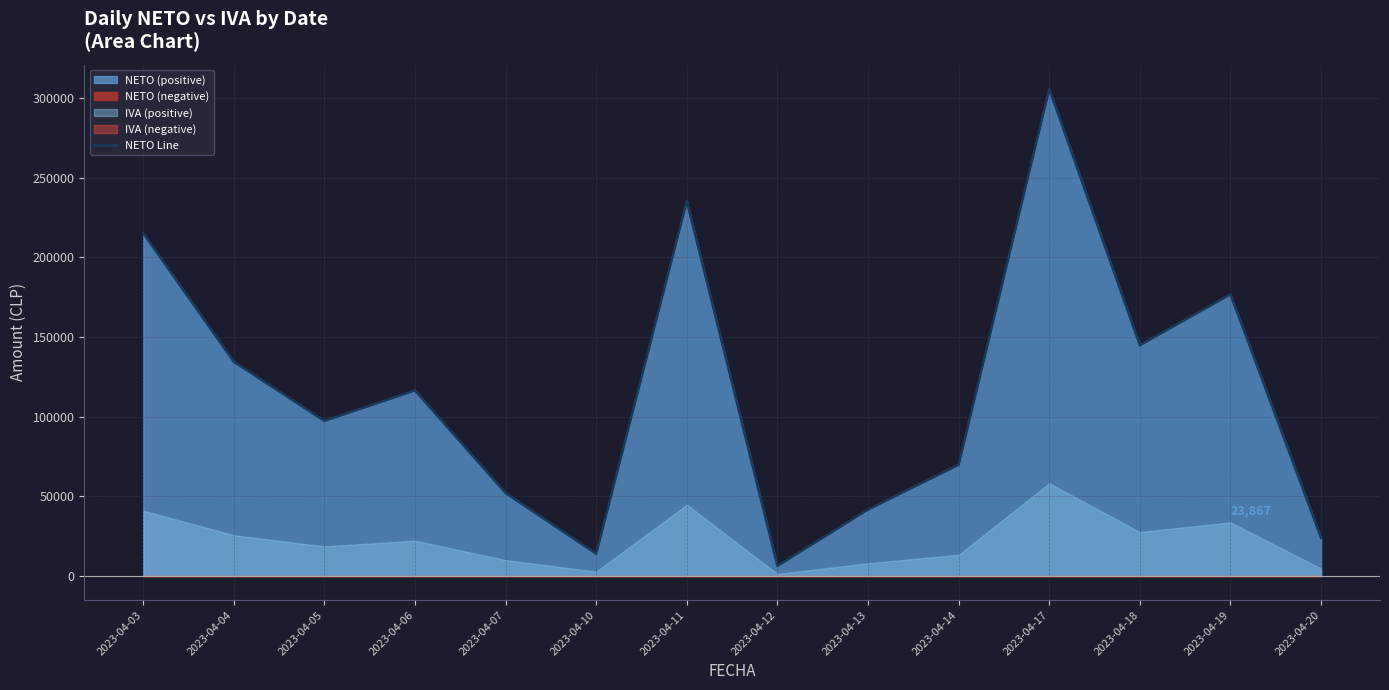

Is it true that the value at 2023-04-04 is 134447?

True